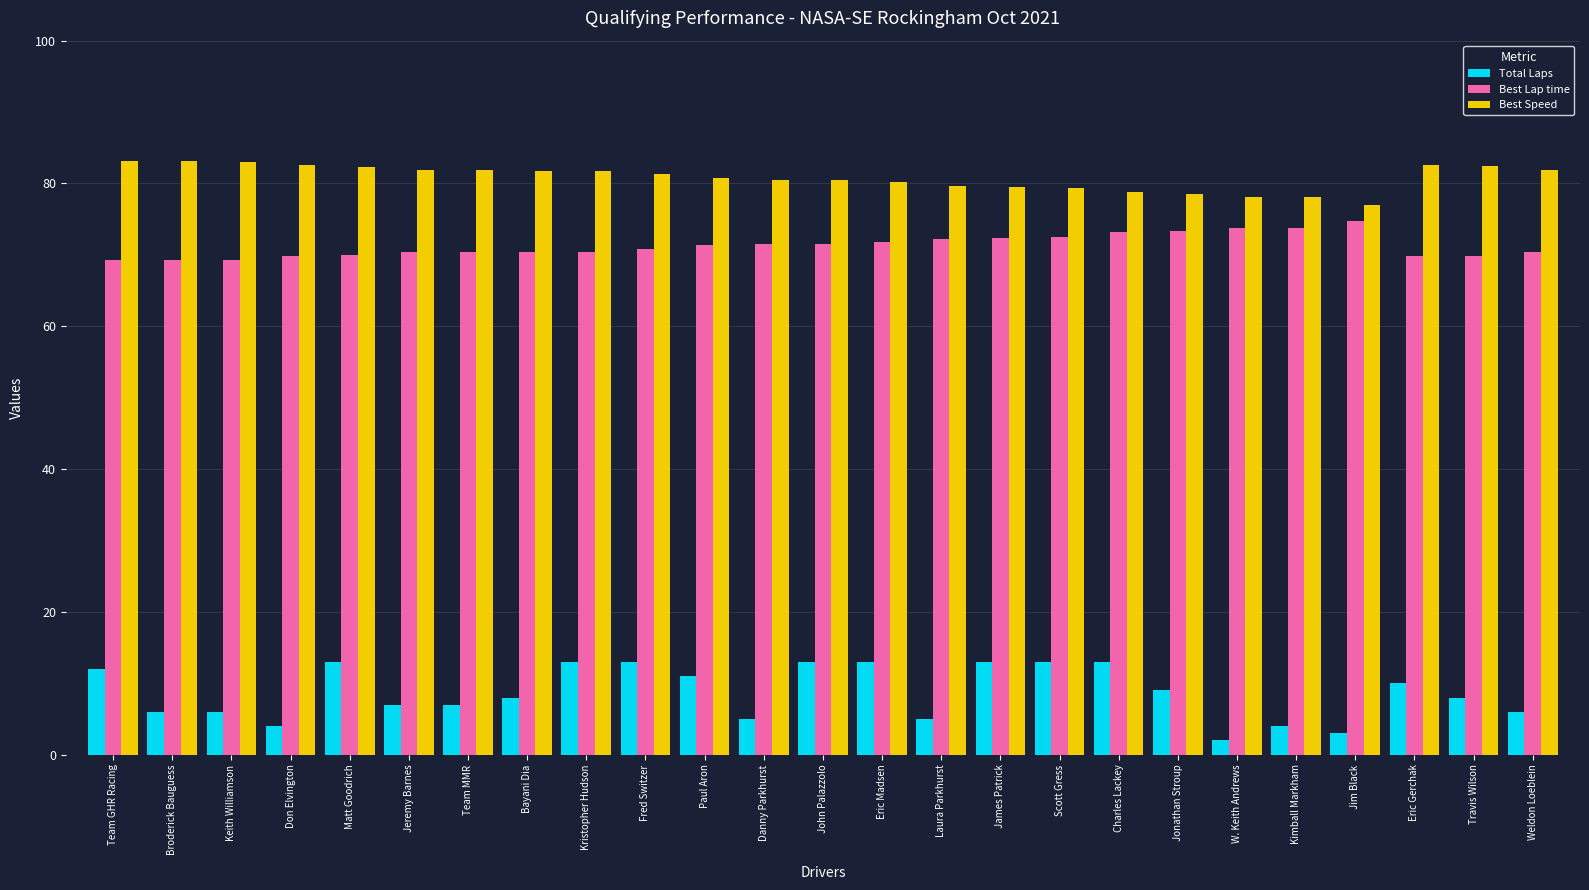

What is the spread (max minus min) of values at Travis Wilson?

74.5